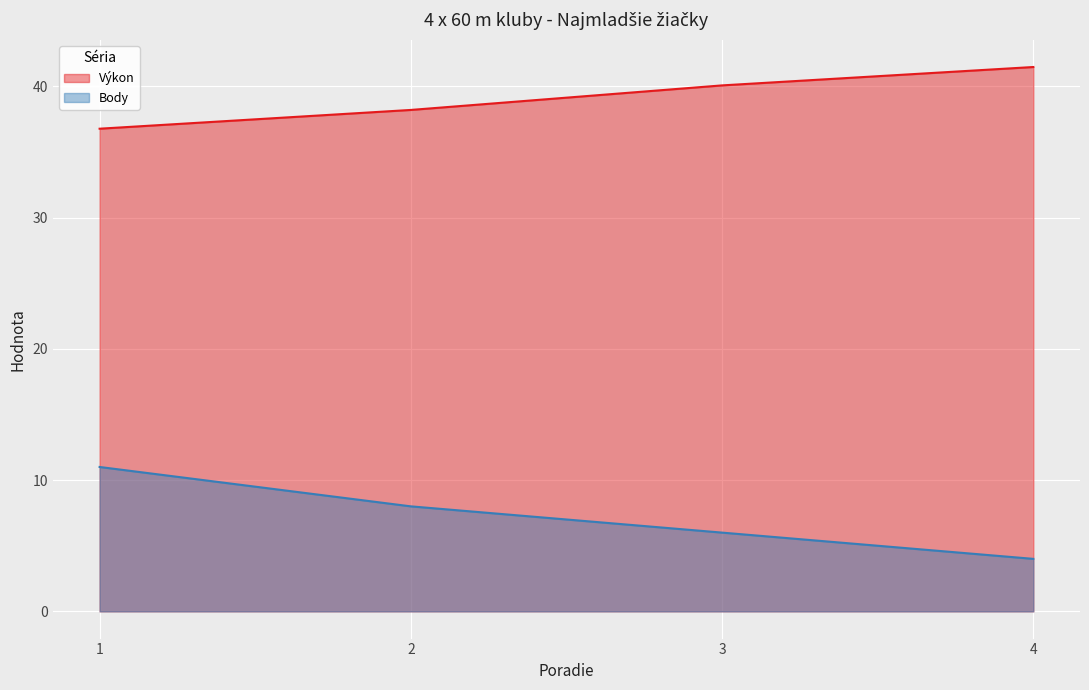

Which label corresponds to the largest value in the chart?

4